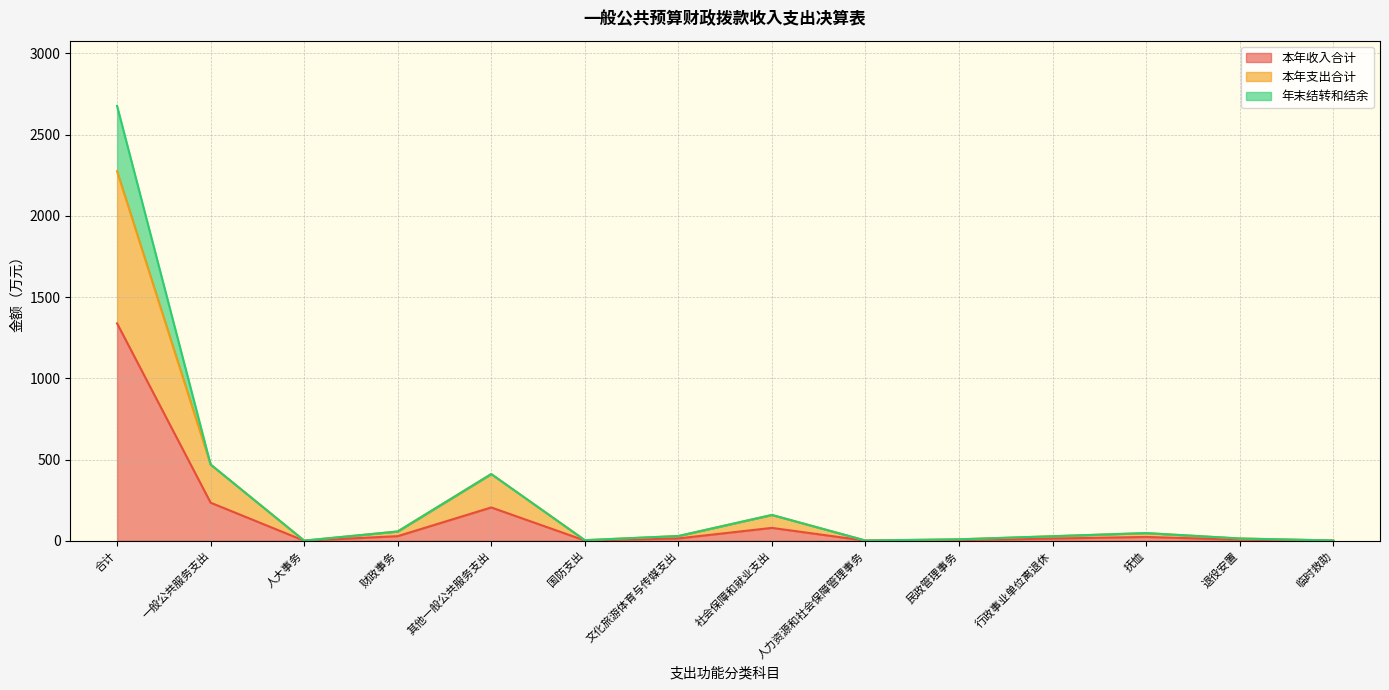

Is it true that 本年支出合计 equals 57.5 at 财政事务?

True